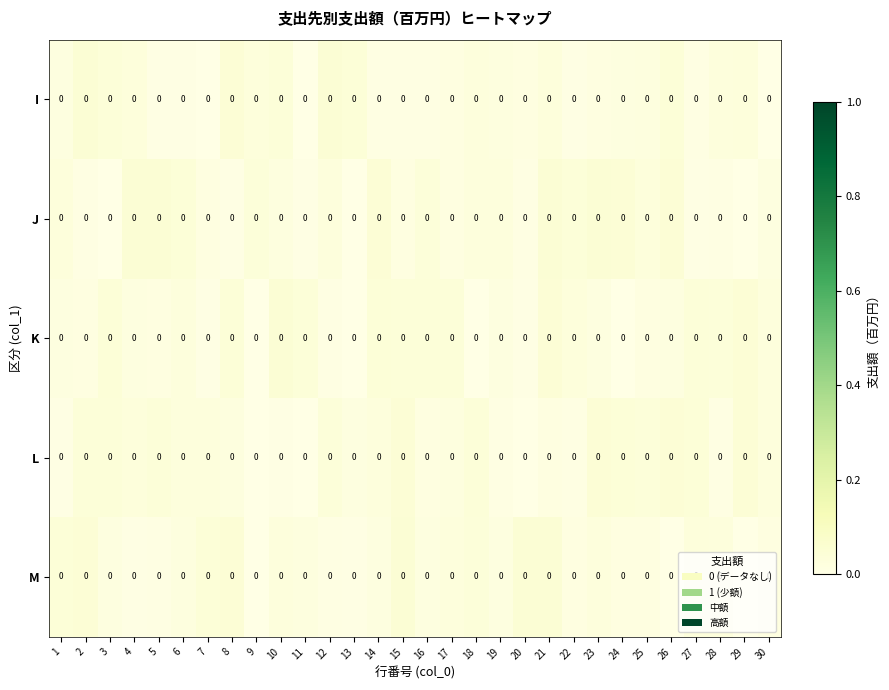

Is it true that L equals 0.0 at 24?

True